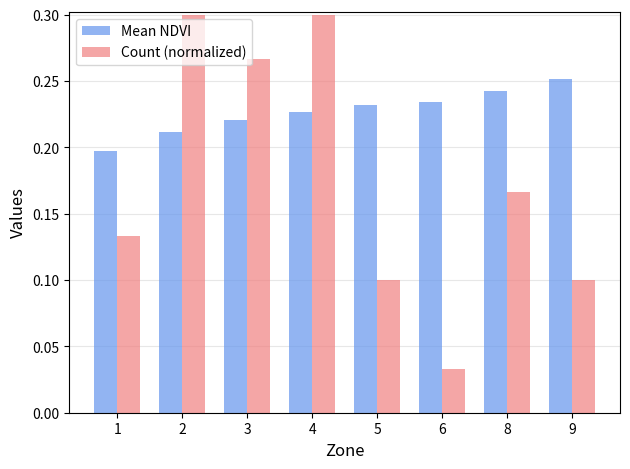

What is the total value across all series at 9?

0.4